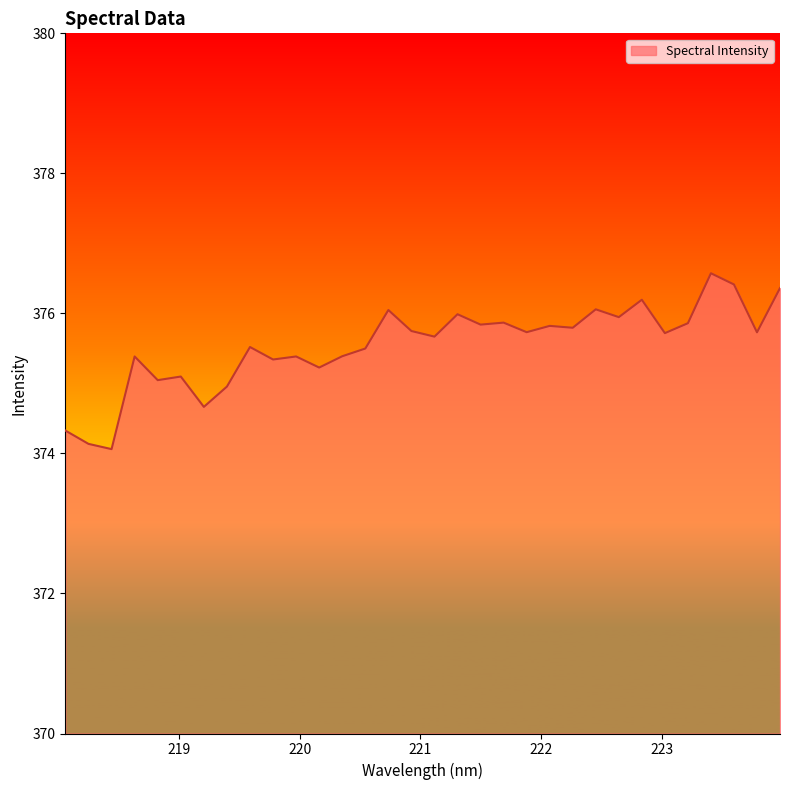

What is the difference between the maximum and minimum values?

2.5